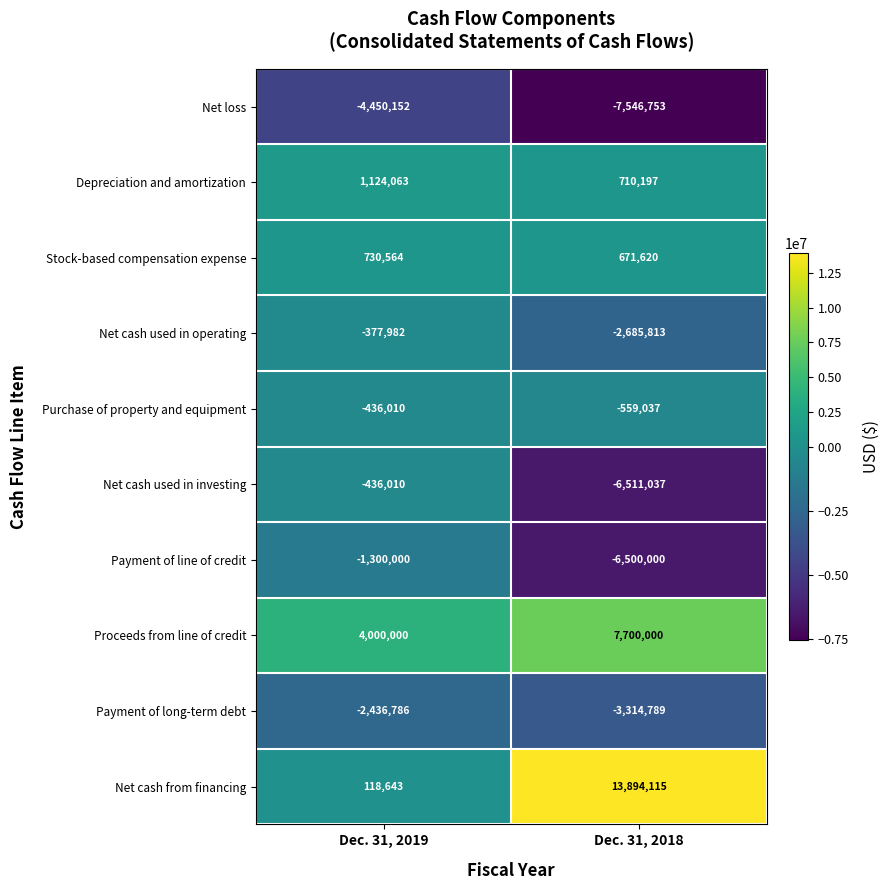

At which category is the sum across all series the highest?

Dec. 31, 2019